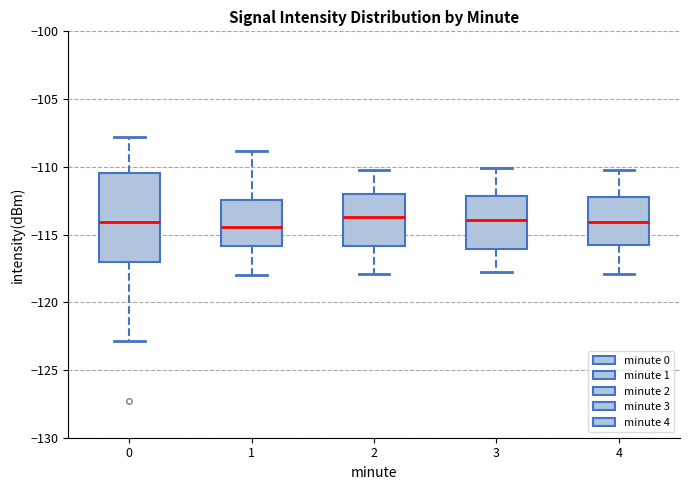

Reading left to right, read every box against the y-axis: the position of its median line, the range the box covers, and the ends of its whiskers. The values are not printed on the chart, so give them approximately, as read against the axis.

0: median -114.0, box -117.0 to -110.5, whiskers -123.0 to -108.0
1: median -114.5, box -116.0 to -112.5, whiskers -118.0 to -109.0
2: median -113.5, box -116.0 to -112.0, whiskers -118.0 to -110.0
3: median -114.0, box -116.0 to -112.0, whiskers -118.0 to -110.0
4: median -114.0, box -116.0 to -112.0, whiskers -118.0 to -110.0